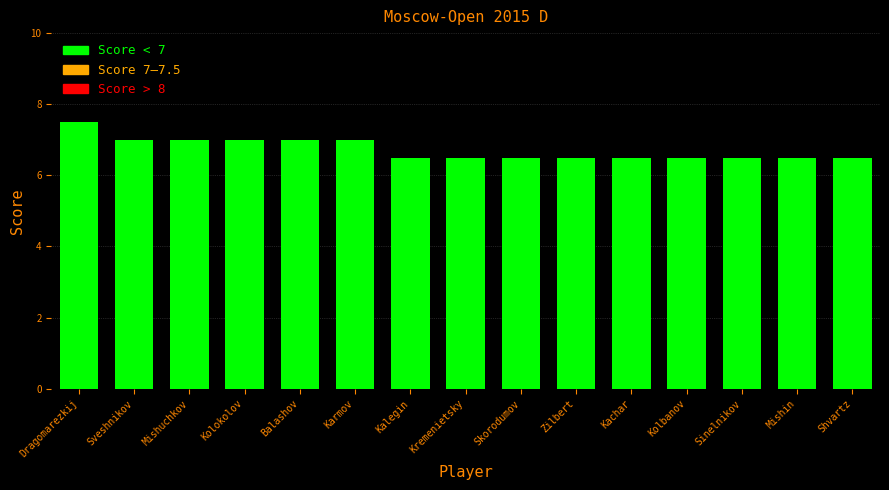

Read the value at Mishuchkov.

7.0